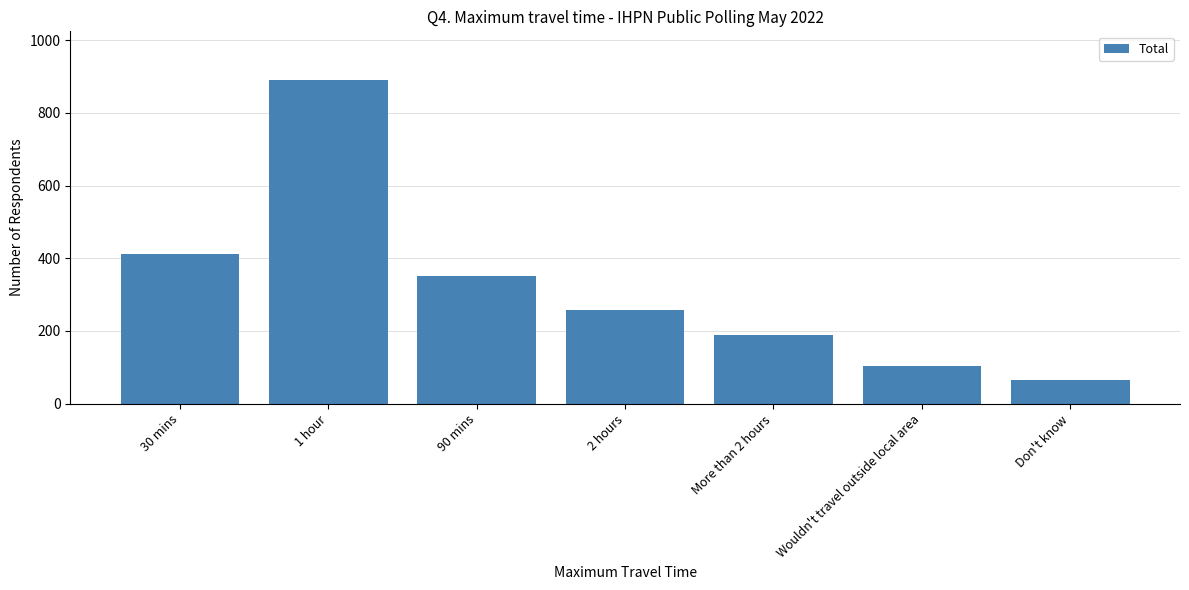

What is the label of the 1st bar from the left?

30 mins